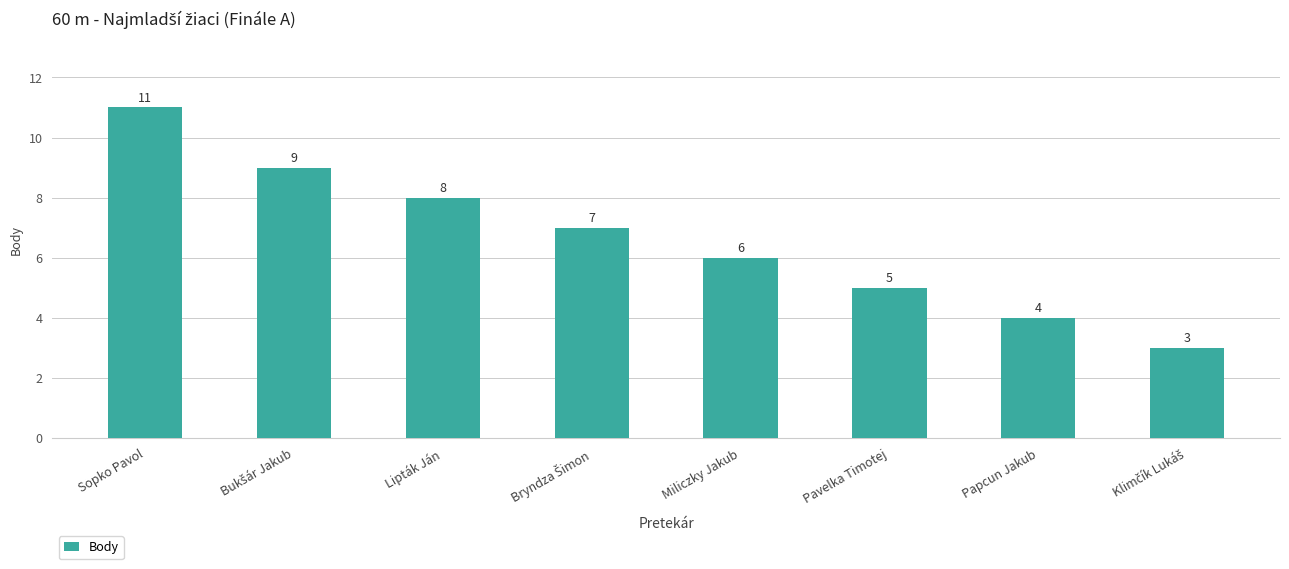

What is the maximum value shown in the chart?

11